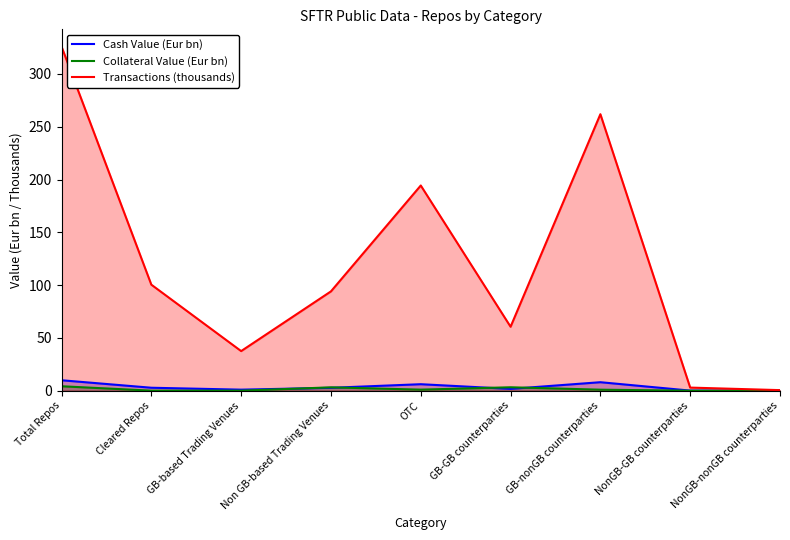

What is the maximum value shown in the chart?

326.0